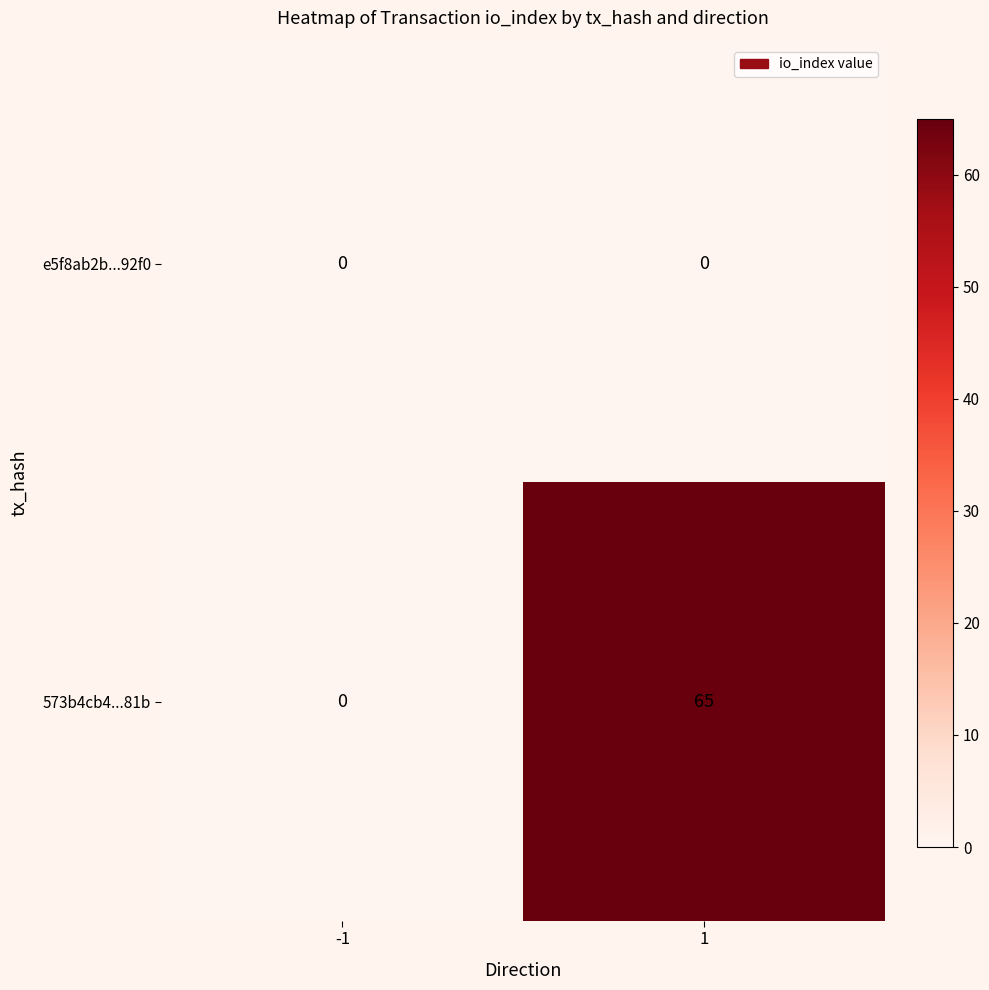

Rank the categories by 573b4cb4...81b value from lowest to highest.

-1, 1